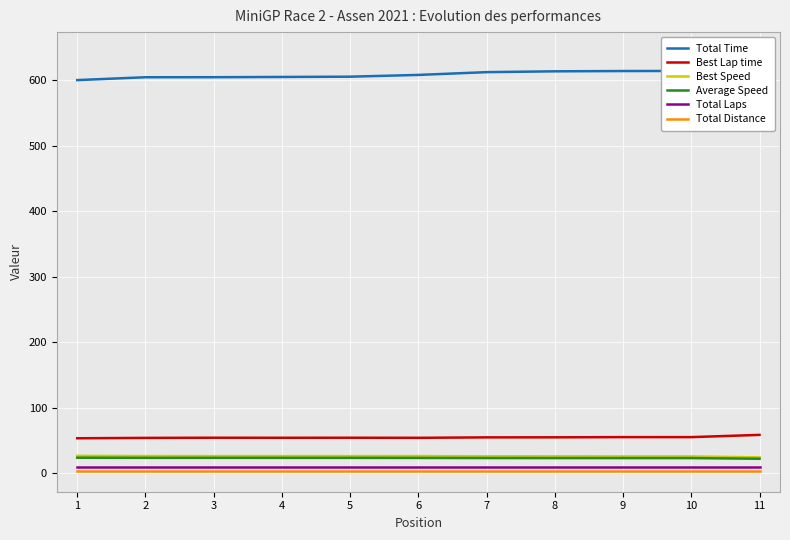

Reading left to right, list all the values displayed in this chart.

Total Time: 1=600.2	2=604.5	3=604.6	4=604.9	5=605.4	6=608.1	7=612.3	8=613.5	9=614.0	10=614.1	11=641.5
Best Lap time: 1=53.7	2=54.3	3=54.5	4=54.4	5=54.5	6=54.4	7=55.0	8=55.1	9=55.4	10=55.4	11=58.9
Best Speed: 1=26.8	2=26.5	3=26.4	4=26.5	5=26.4	6=26.5	7=26.2	8=26.1	9=26.0	10=26.0	11=24.5
Average Speed: 1=24.0	2=23.8	3=23.8	4=23.8	5=23.8	6=23.7	7=23.5	8=23.5	9=23.5	10=23.4	11=22.4
Total Laps: 1=10.0	2=10.0	3=10.0	4=10.0	5=10.0	6=10.0	7=10.0	8=10.0	9=10.0	10=10.0	11=10.0
Total Distance: 1=4.0	2=4.0	3=4.0	4=4.0	5=4.0	6=4.0	7=4.0	8=4.0	9=4.0	10=4.0	11=4.0